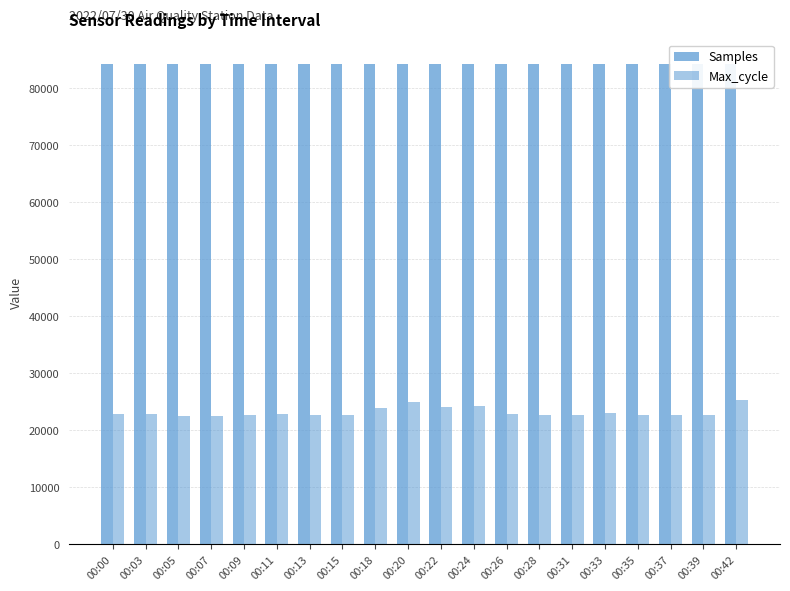

How many groups of bars are there?

20